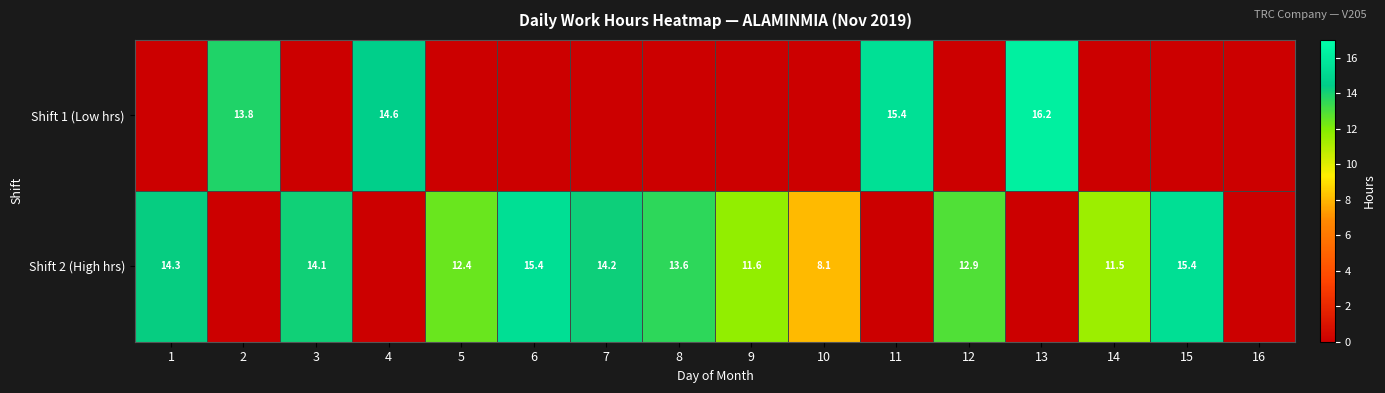

The value of Shift 2 (High hrs) at 7 is 7.4. True or false?

False